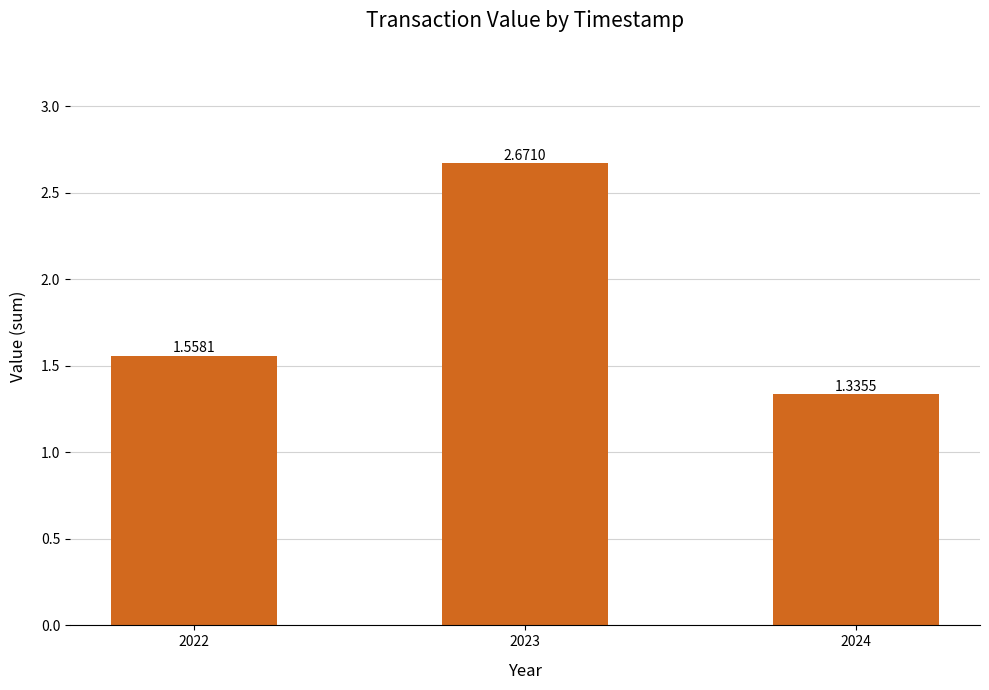

What is the change in value from 2022 to 2024?

-0.2